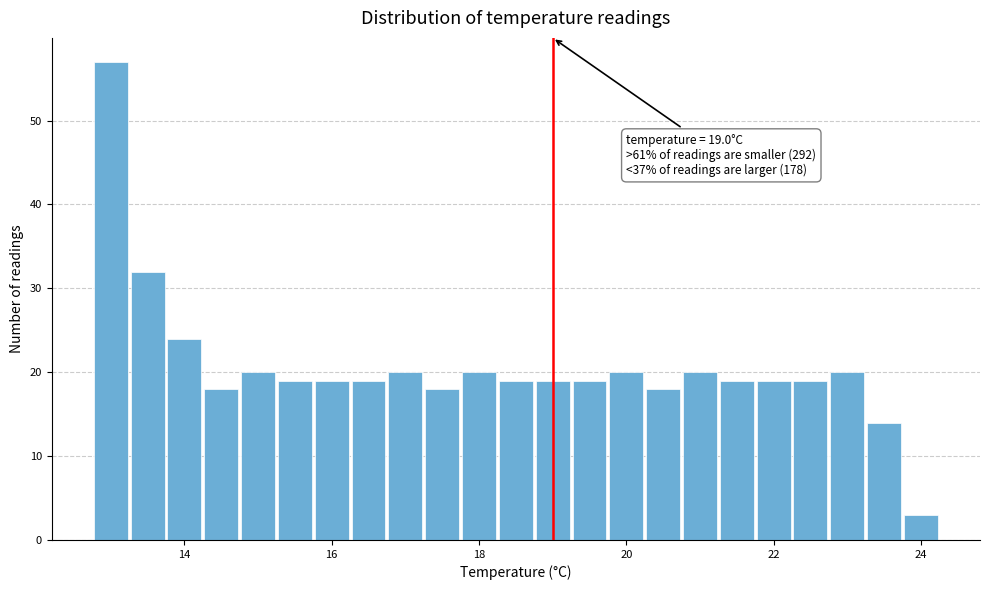

Read against the x-axis, roughly where is the centre of the tallest bar?

13.0